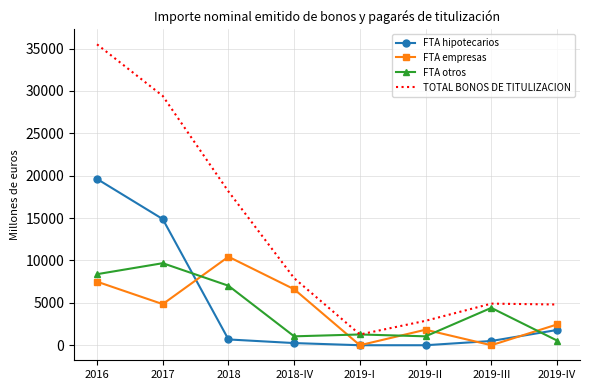

At which category is the sum across all series the highest?

2016